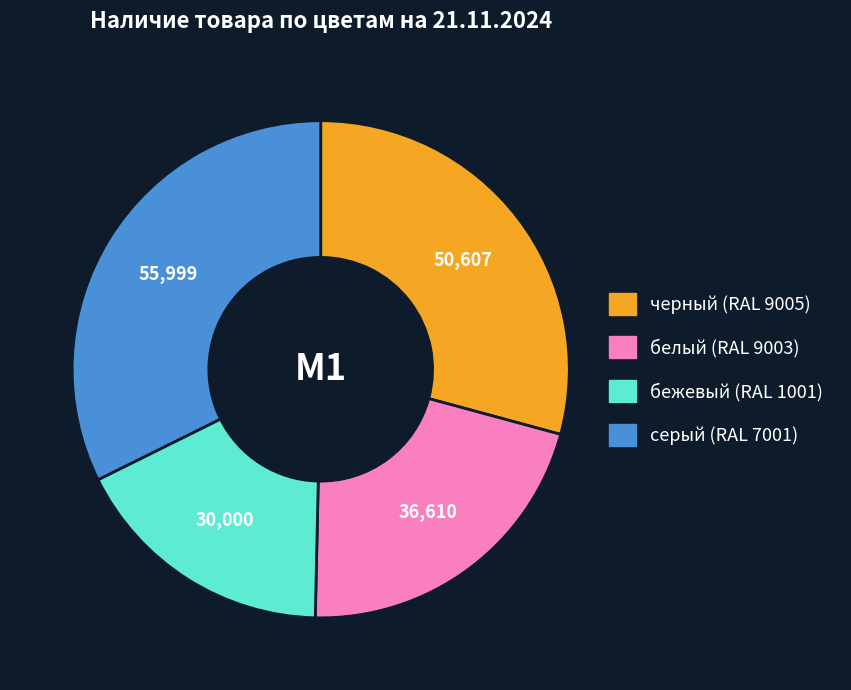

Is there any slice that represents more than half of the pie?

No